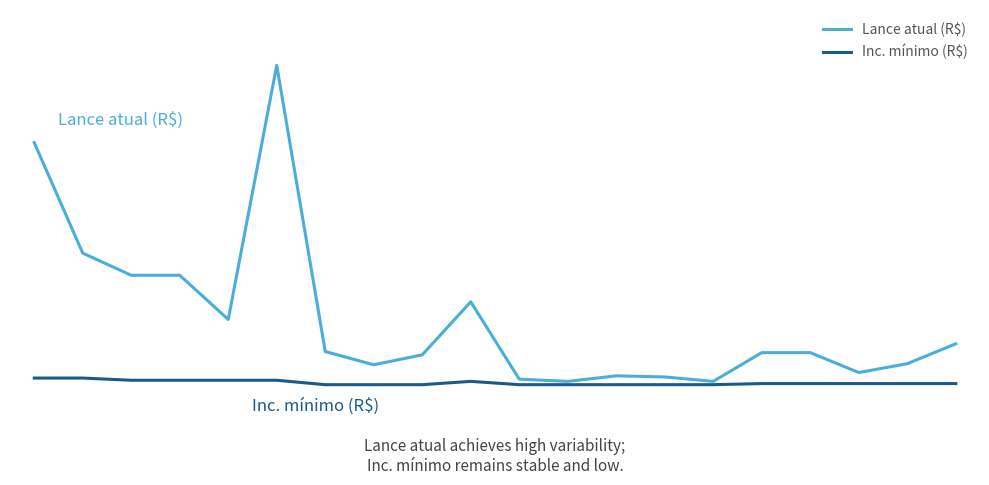

At which category does the chart reach its peak across all series?

10.0